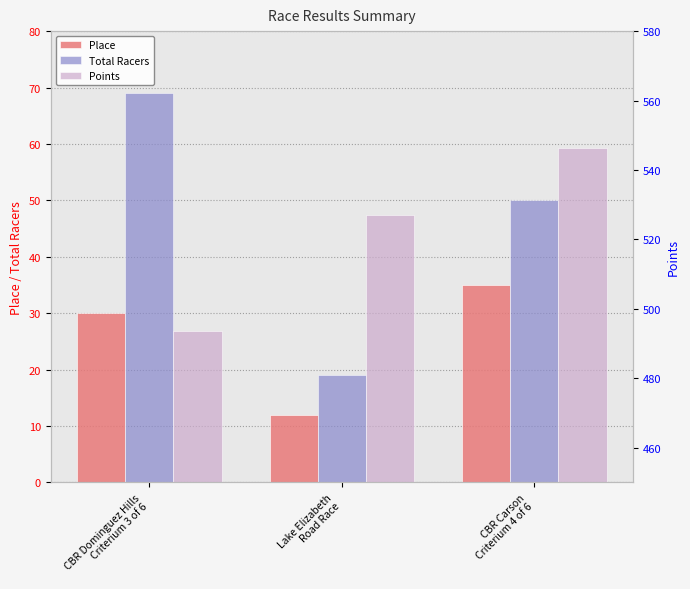

Is the value of Place at CBR Dominguez Hills
Criterium 3 of 6 greater than the value of Points at Lake Elizabeth
Road Race?

No